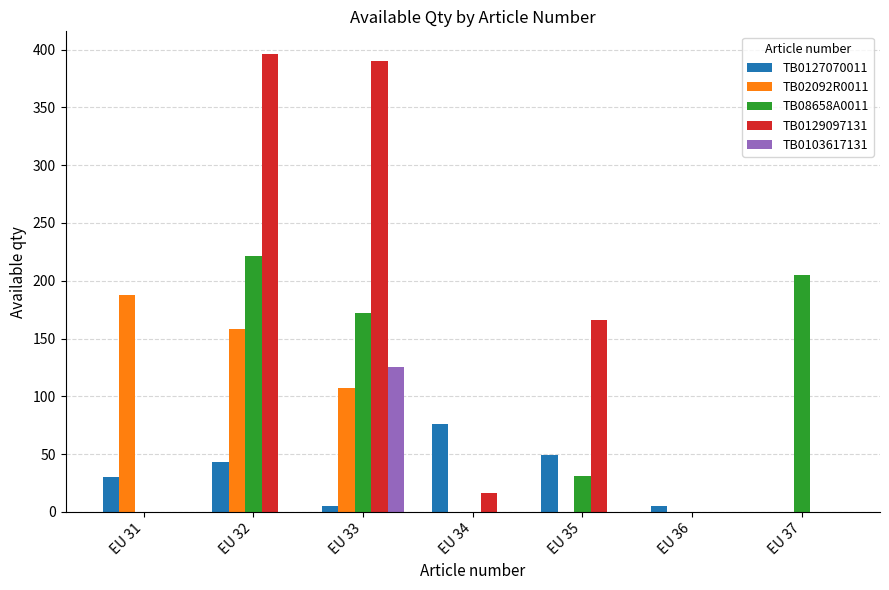

Reading right to left, what are all the values shown in this chart?

TB0127070011: EU 37=0	EU 36=5	EU 35=49	EU 34=76	EU 33=5	EU 32=43	EU 31=30
TB02092R0011: EU 37=0	EU 36=0	EU 35=0	EU 34=0	EU 33=107	EU 32=158	EU 31=188
TB08658A0011: EU 37=205	EU 36=0	EU 35=31	EU 34=0	EU 33=172	EU 32=221	EU 31=0
TB0129097131: EU 37=0	EU 36=0	EU 35=166	EU 34=16	EU 33=390	EU 32=396	EU 31=0
TB0103617131: EU 37=0	EU 36=0	EU 35=0	EU 34=0	EU 33=125	EU 32=0	EU 31=0